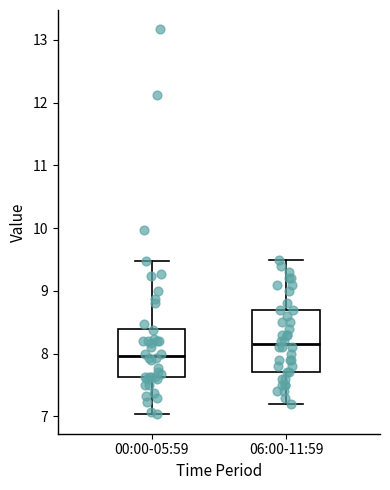

Comparing the boxes themselves (not the whiskers), which one is the tallest?

06:00-11:59